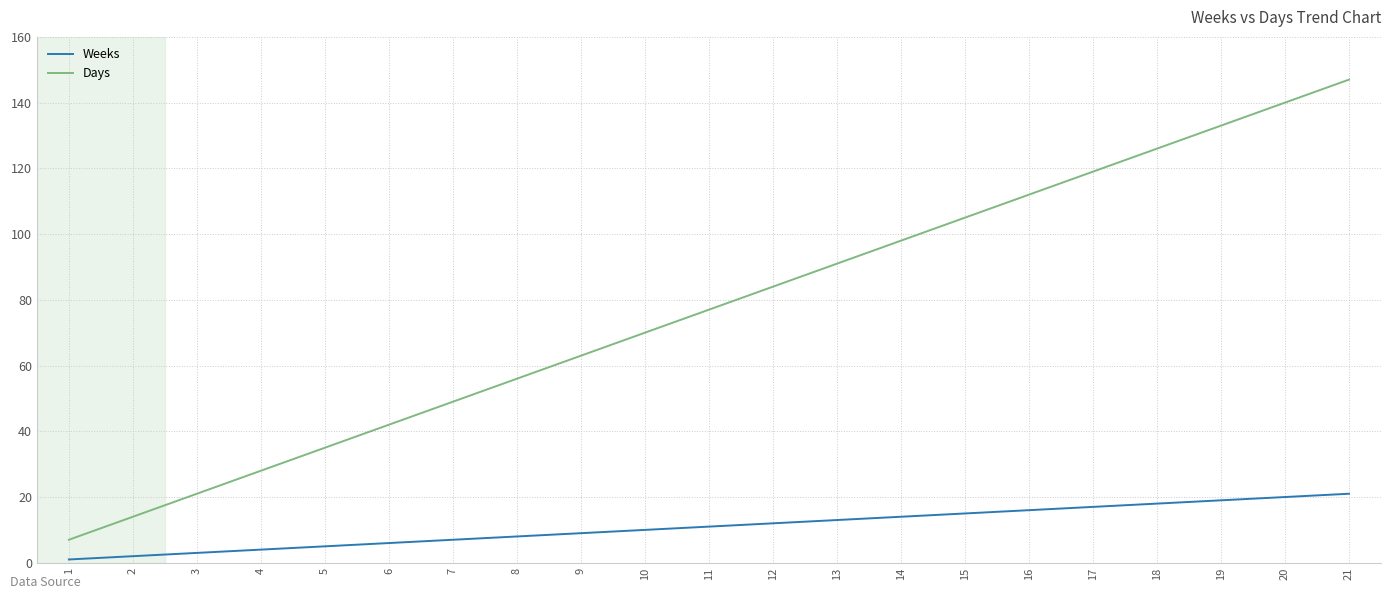

True or false: Days has more than 0 points higher than both neighbors.

False